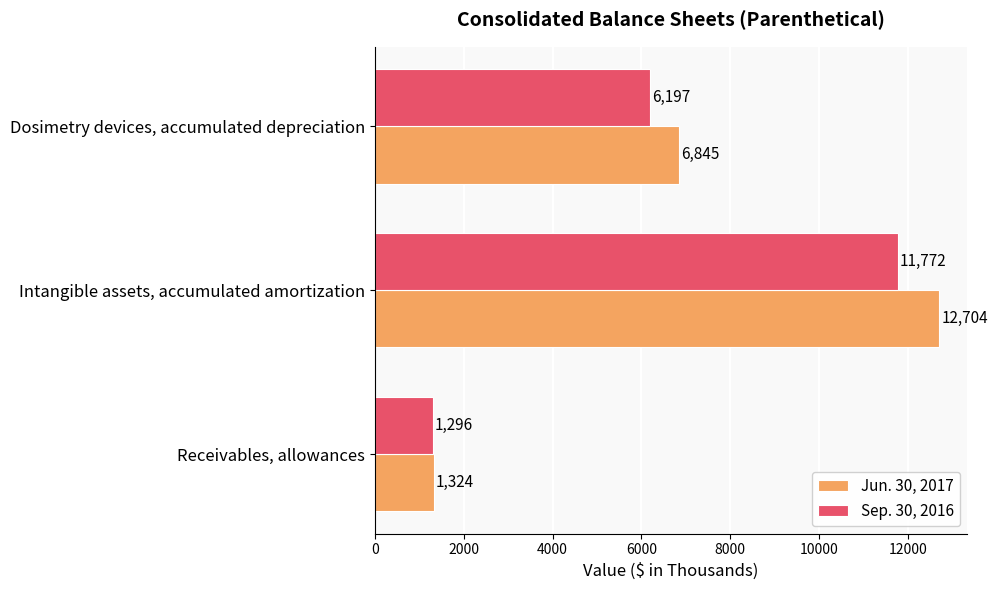

At which label is Sep. 30, 2016 closest to 6534?

Dosimetry devices, accumulated depreciation